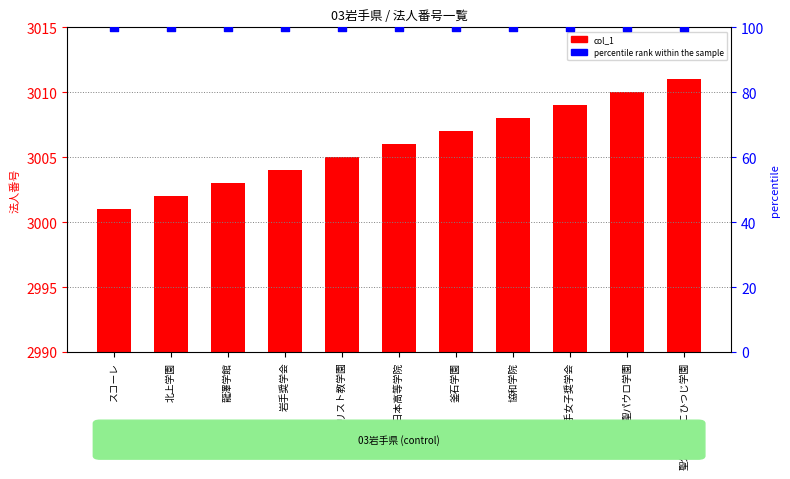

At which category is the sum across all series the highest?

聖公会盛岡こひつじ学園